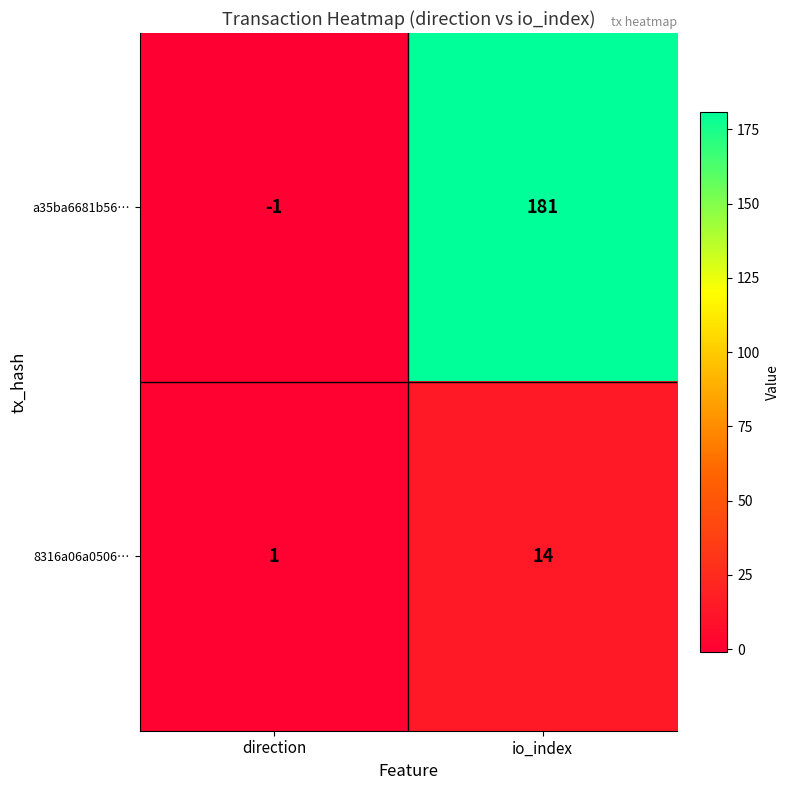

What is the maximum value shown in the chart?

181